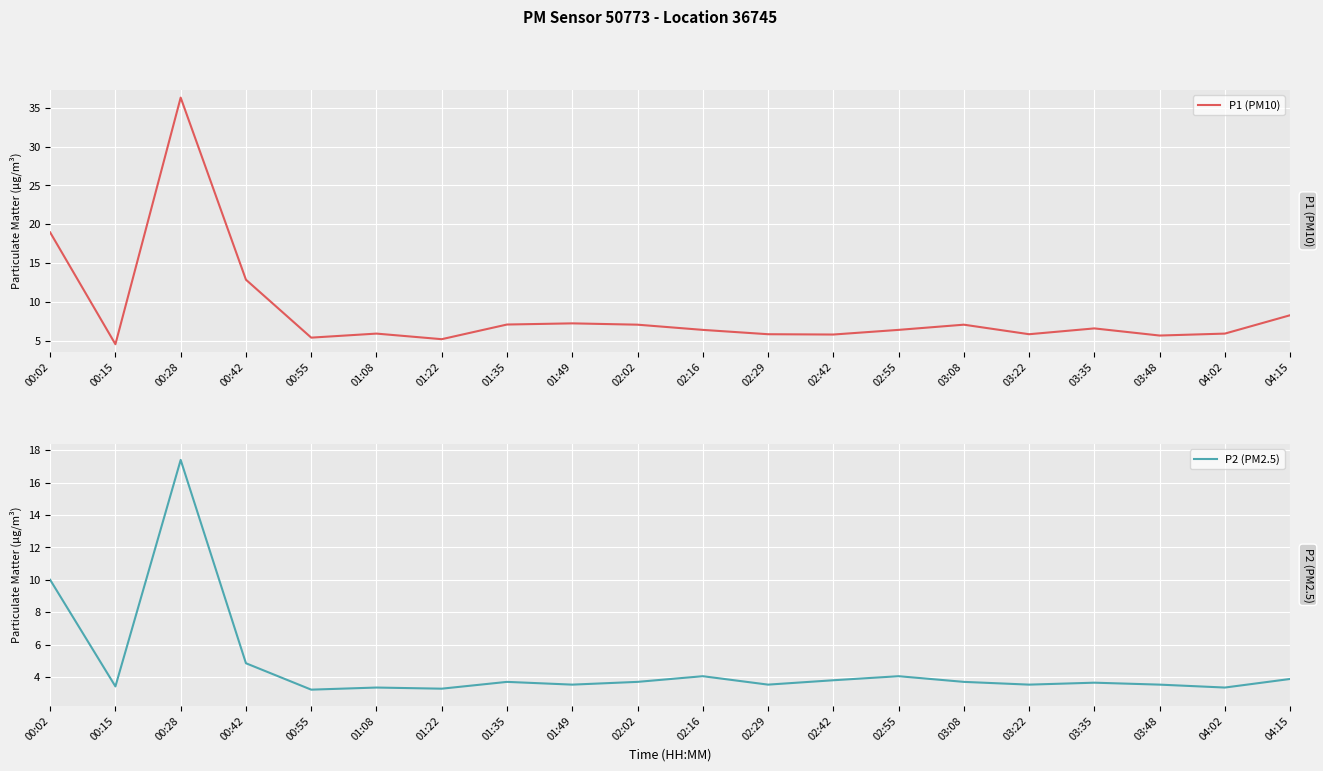

True or false: P1 (PM10) has a value of 12.2 at 01:49.

False